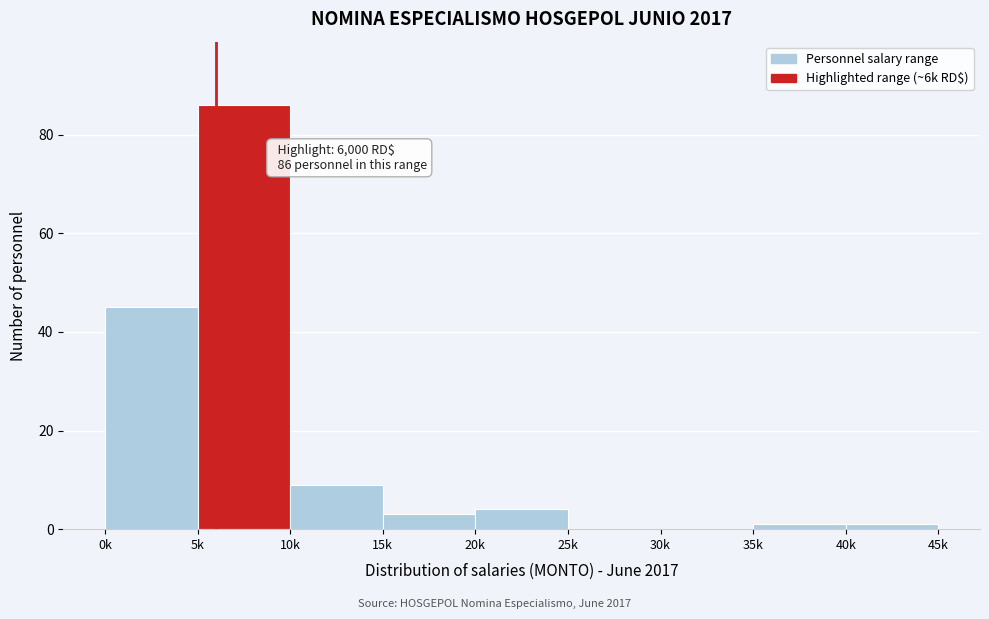

Reading right to left, what are all the values shown in this chart?

40k=1	35k=1	30k=0	25k=0	20k=4	15k=3	10k=9	5k=86	0k=45